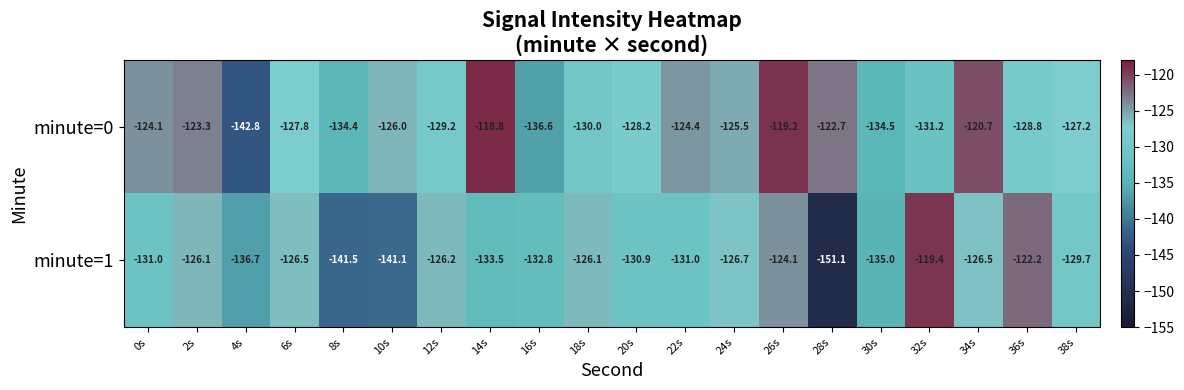

At which label is minute=1 closest to -135?

30s